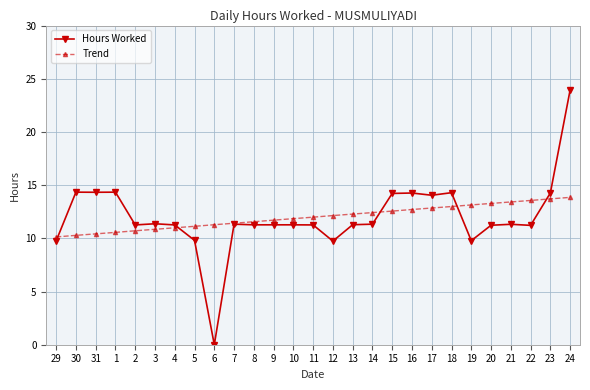

Which series has the widest spread of values?

Hours Worked